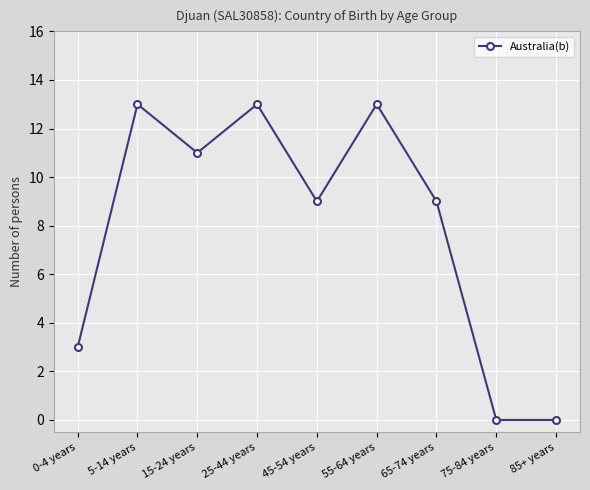

The value at 25-44 years is 13. True or false?

True